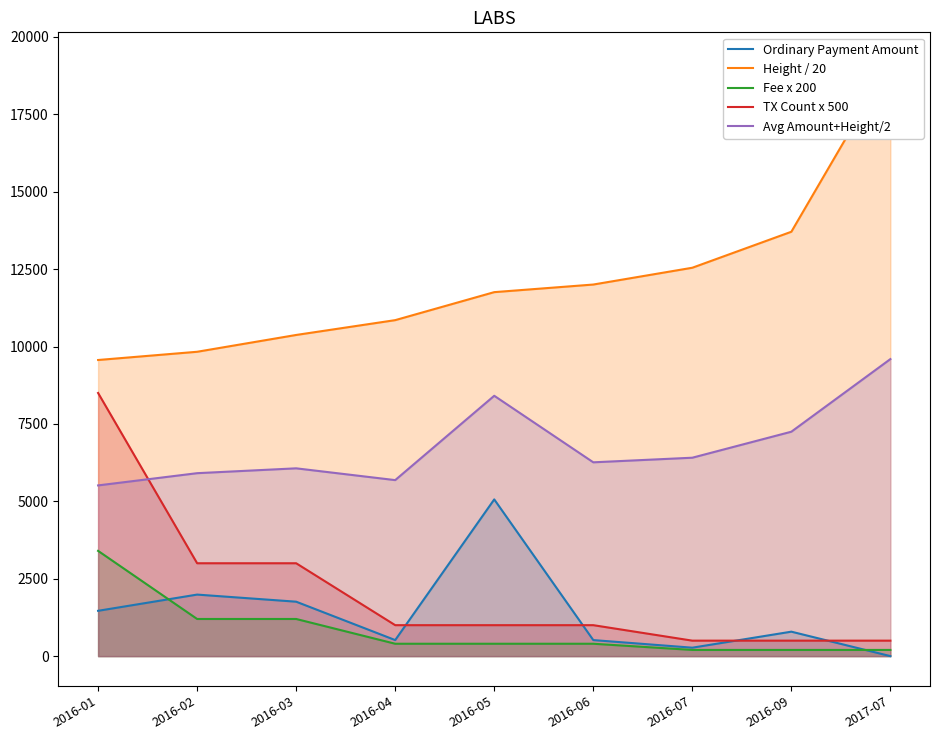

Rank the series by their maximum value, from highest to lowest.

Height / 20, Avg Amount+Height/2, TX Count x 500, Ordinary Payment Amount, Fee x 200